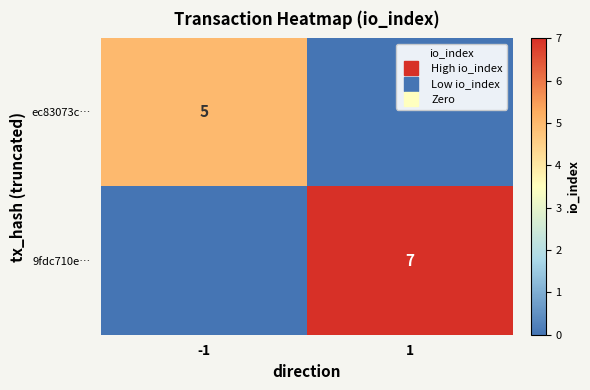

Which has a higher value, 1 or -1?

-1